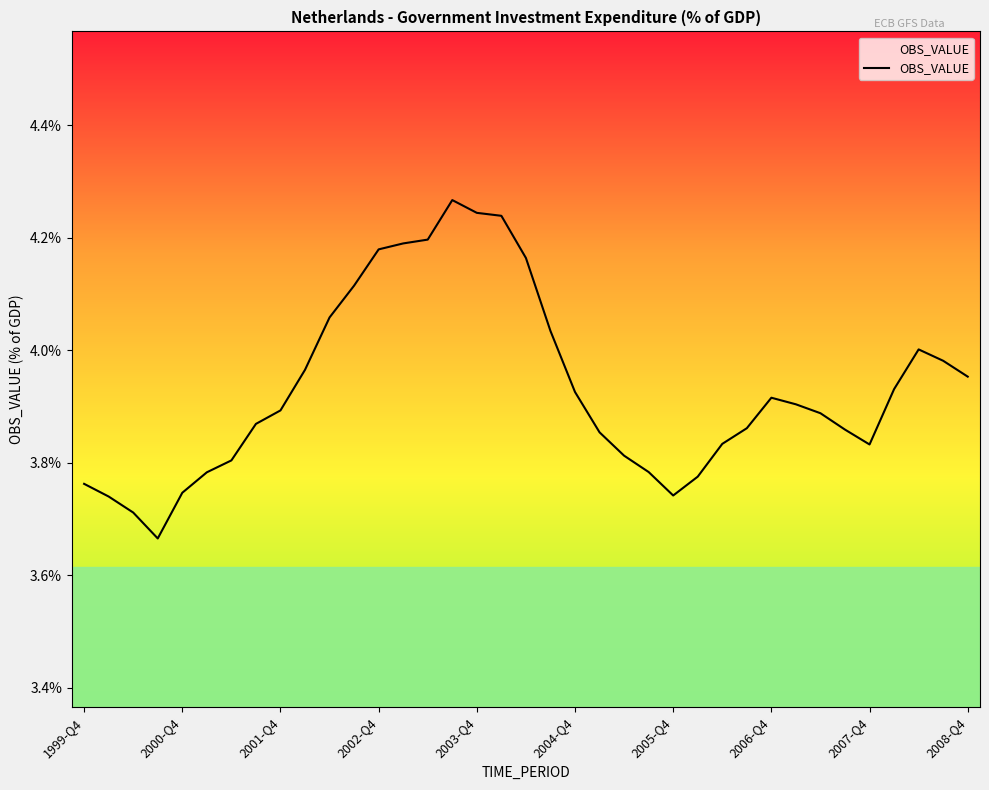

What is the difference between the maximum and minimum values?

0.6